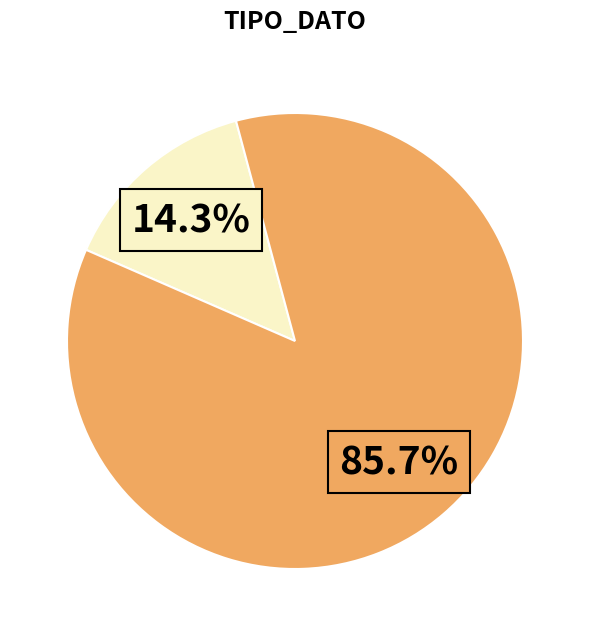

How many slices are in this pie chart?

2